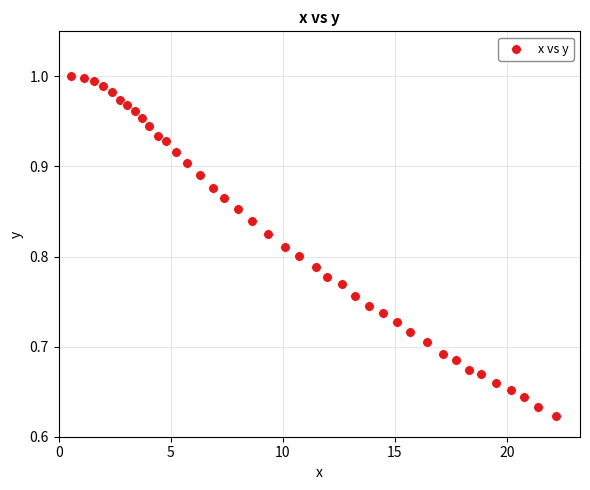

What is the range of Y values (max minus min)?

0.4